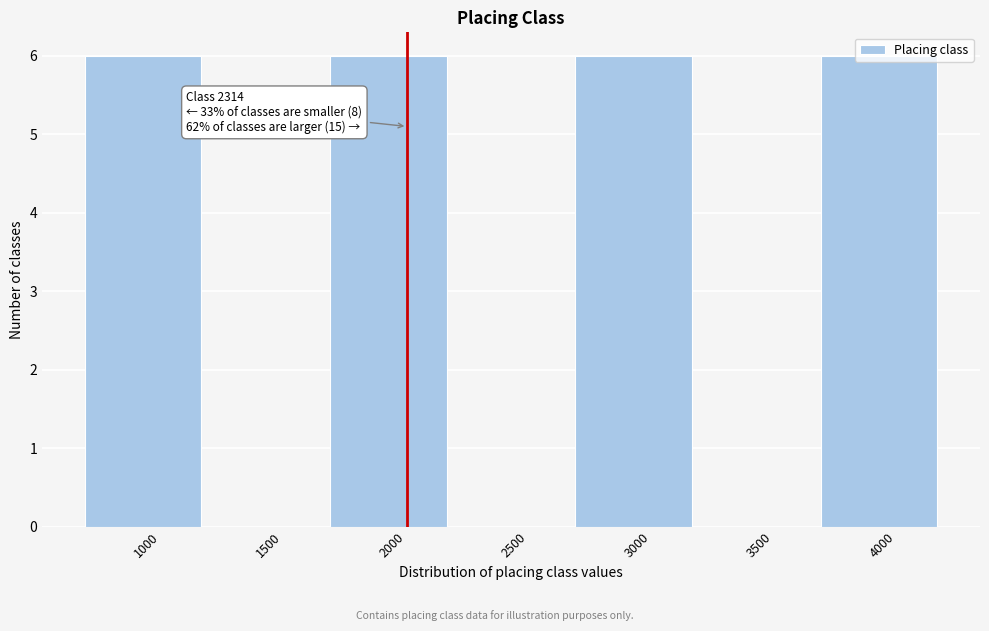

What is the change in value from 1500 to 4000?

+6